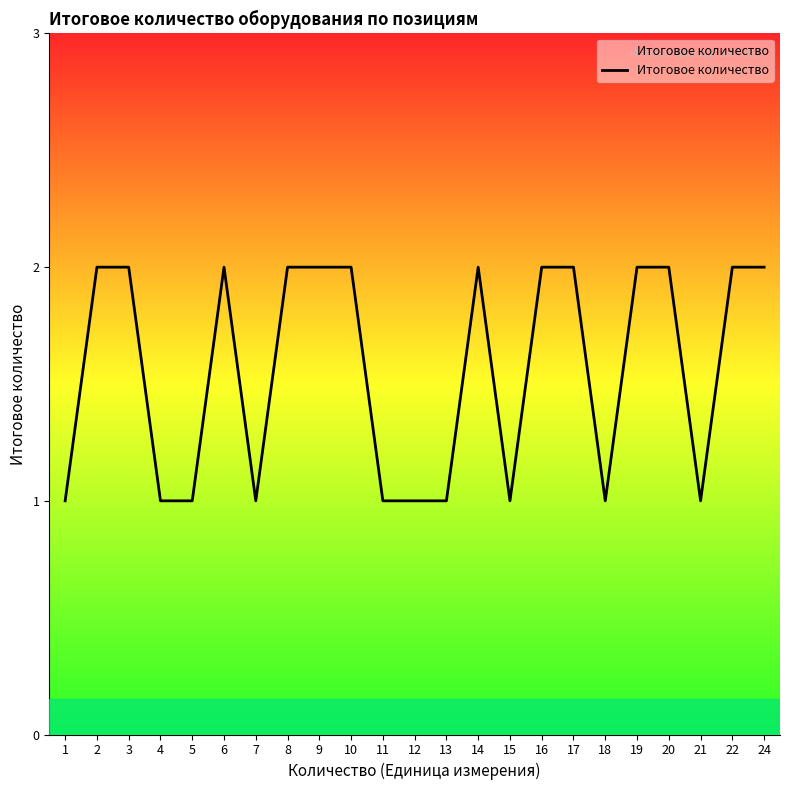

Does the chart display data point markers on the line(s)?

No